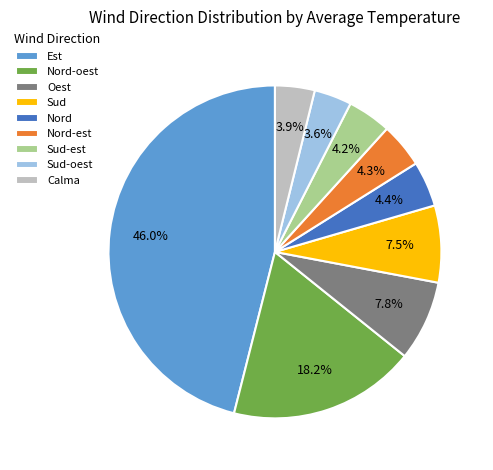

Is there any slice that represents more than half of the pie?

No